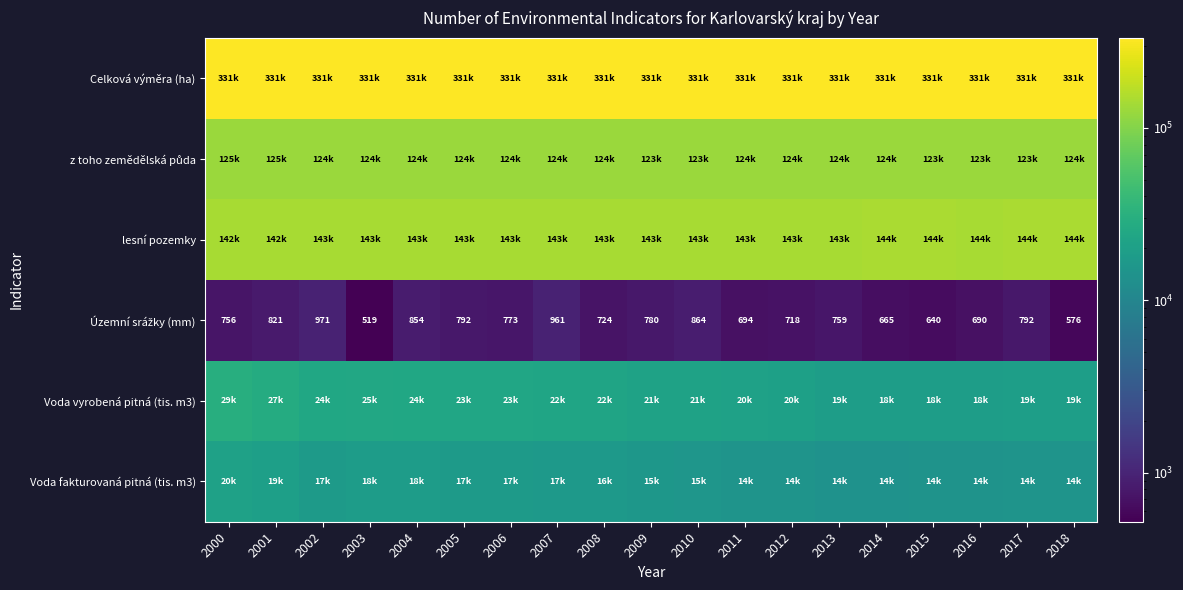

What is the sum of the Voda vyrobená pitná (tis. m3) values at 2013 and 2014?

37906